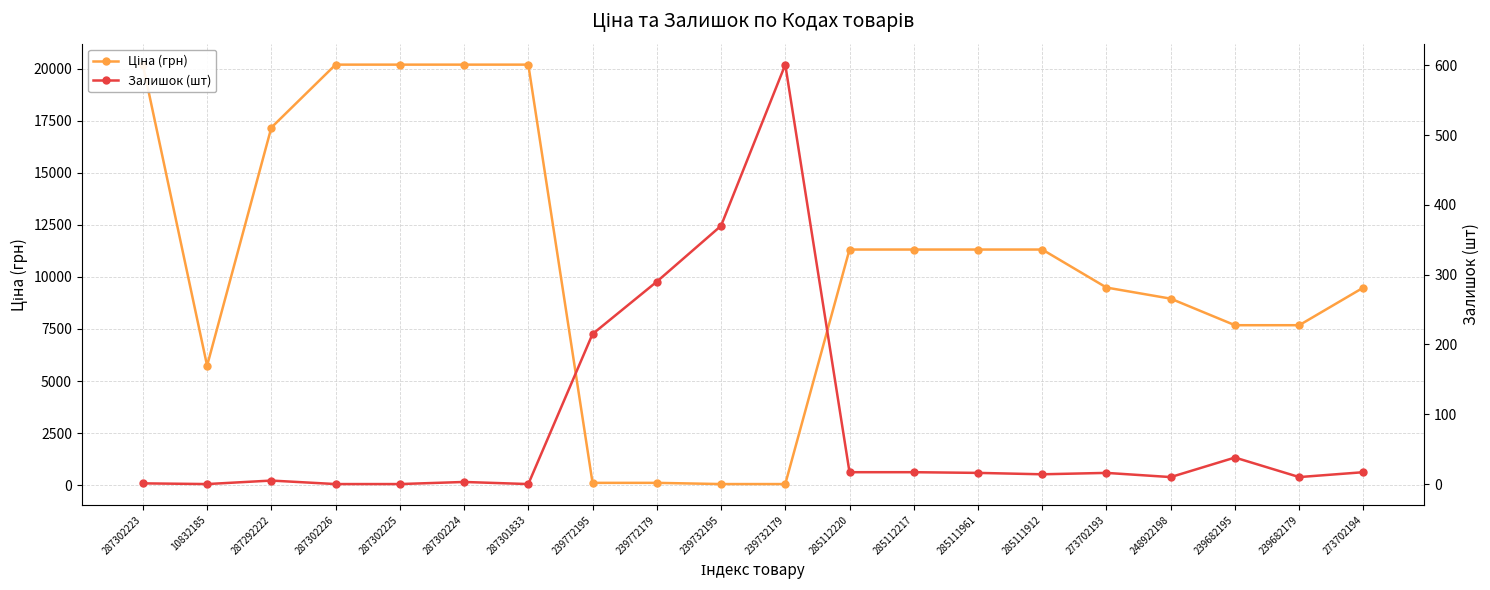

Reading left to right, extract all data points from this chart.

Ціна (грн): 287302223=20186.0	10832185=5736.9	287292222=17165.0	287302226=20186.0	287302225=20186.0	287302224=20186.0	287301833=20186.0	239772195=115.4	239772179=115.4	239732195=57.7	239732179=57.7	285112220=11312.5	285112217=11312.5	285111961=11312.5	285111912=11312.5	273702193=9488.2	248922198=8955.1	239682195=7680.9	239682179=7680.9	273702194=9488.2
Залишок (шт): 287302223=1.0	10832185=0.0	287292222=5.0	287302226=0.0	287302225=0.0	287302224=3.0	287301833=0.0	239772195=215.0	239772179=290.0	239732195=370.0	239732179=601.0	285112220=17.0	285112217=17.0	285111961=16.0	285111912=14.0	273702193=16.0	248922198=10.0	239682195=38.0	239682179=10.0	273702194=17.0